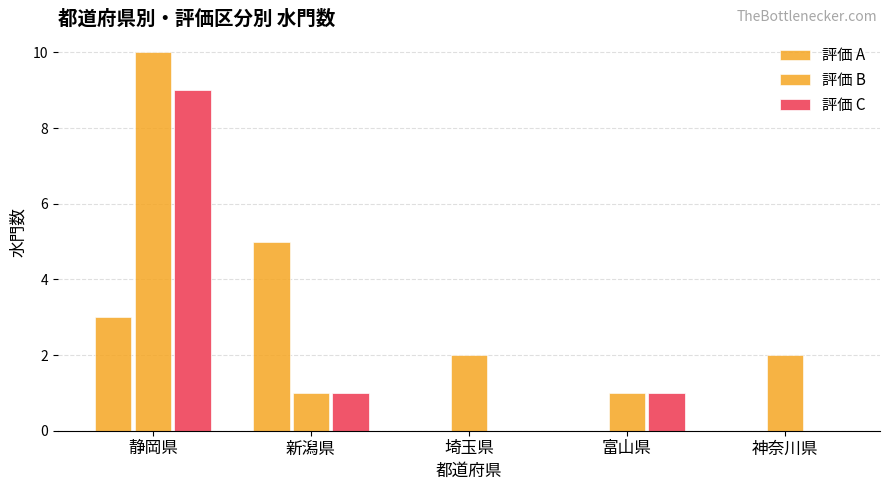

How many series are shown in this chart?

3